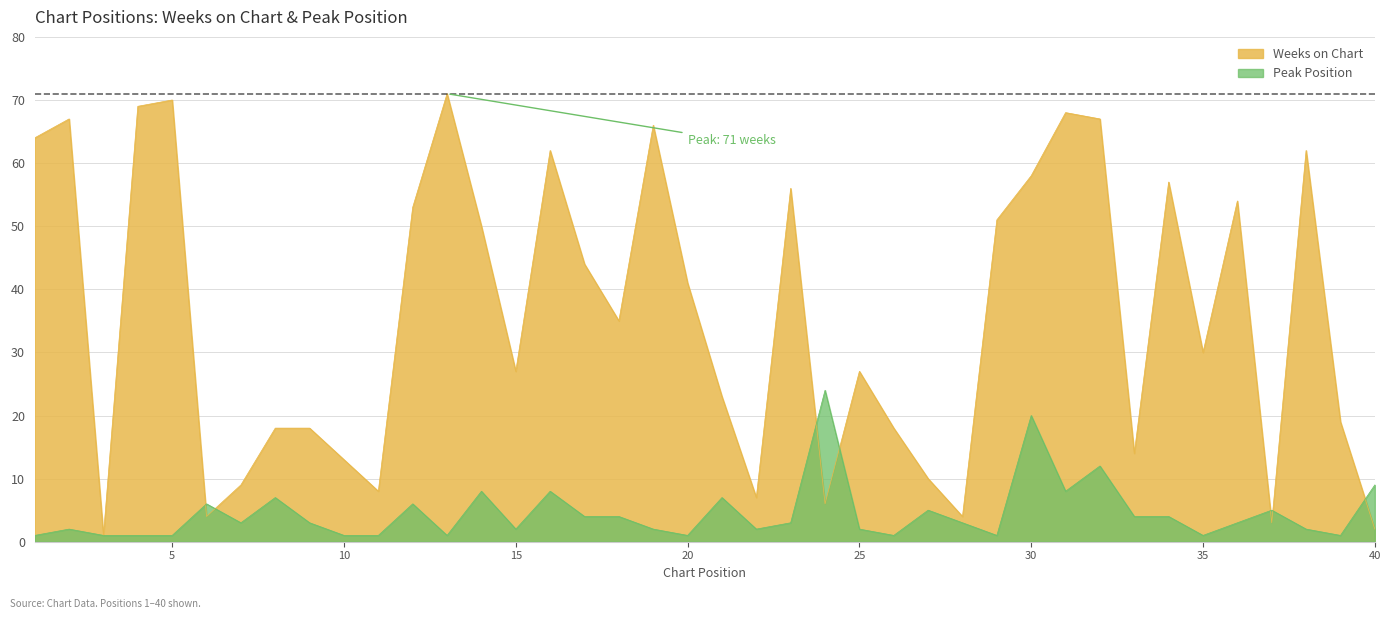

True or false: Peak Position has more than 0 points higher than both neighbors.

True